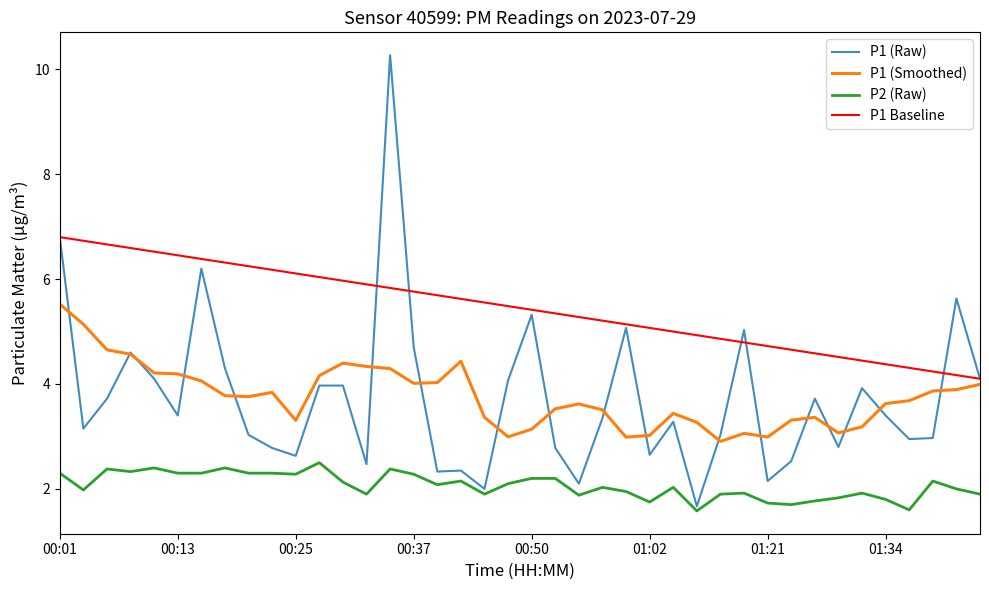

True or false: P1 Baseline and P2 (Raw) intersect in this chart.

False